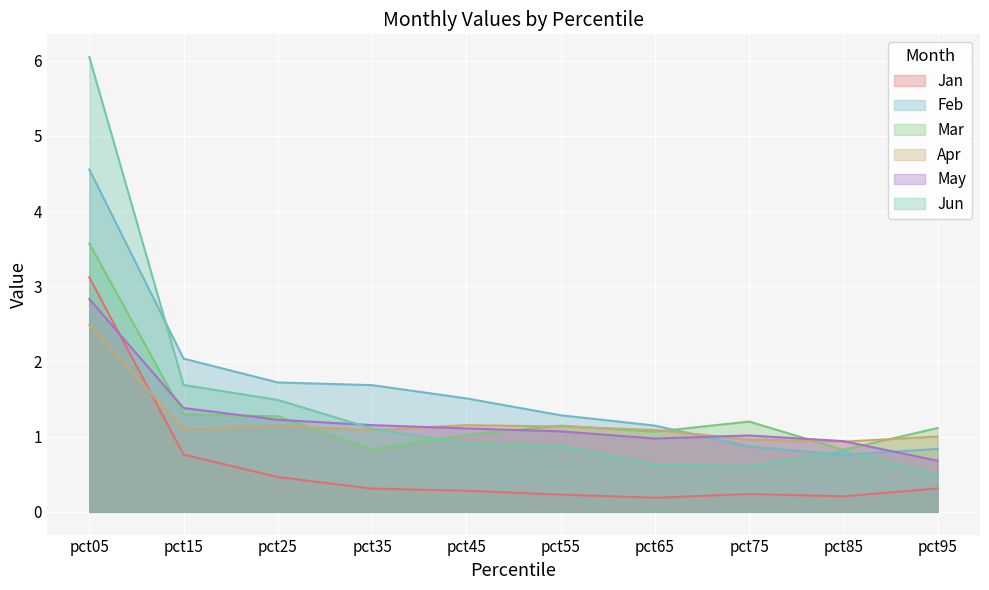

Between pct05 and pct85, which series saw the biggest shift?

Jun